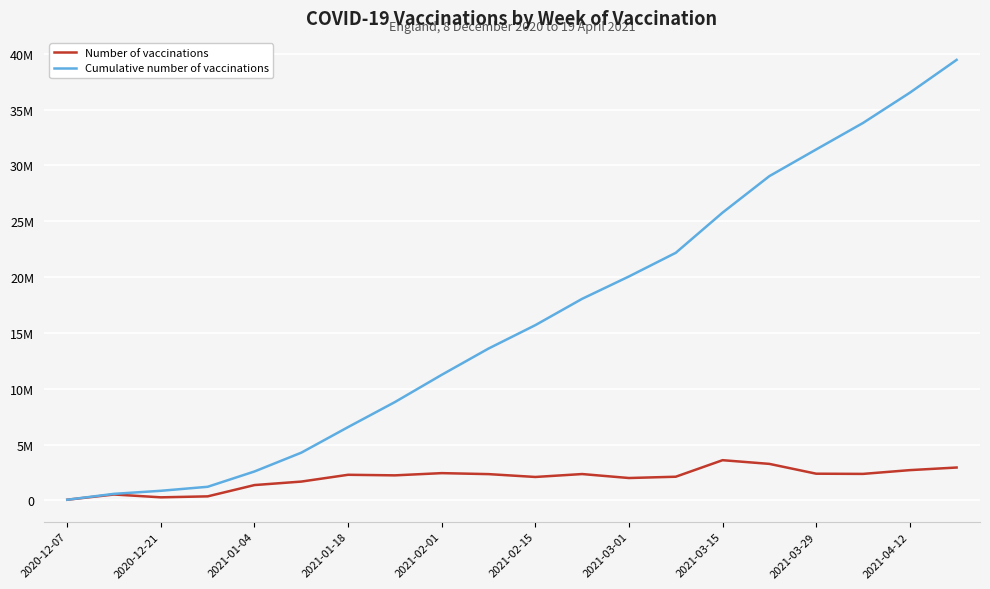

What are all the series names shown in the legend?

Number of vaccinations, Cumulative number of vaccinations